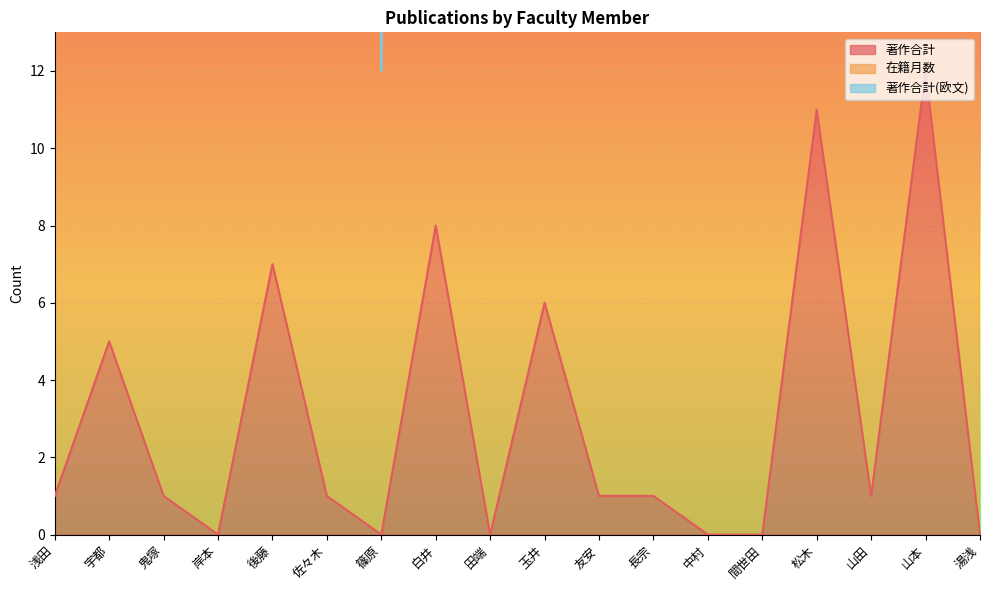

True or false: 著作合計 and 在籍月数 cross at least once.

False